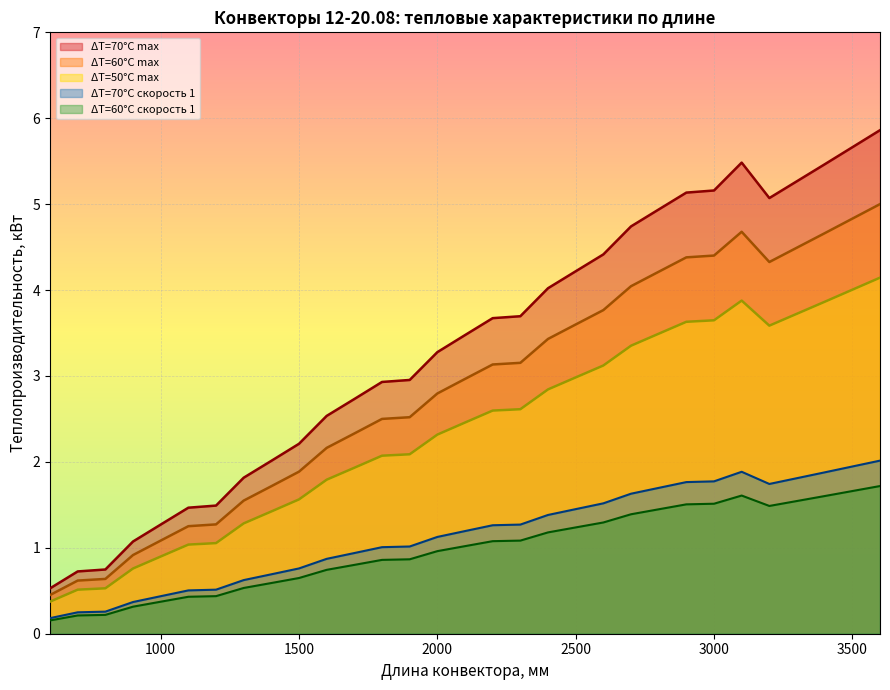

What is the value of the ΔT=50°С max point at the 28th from the left?

3.7